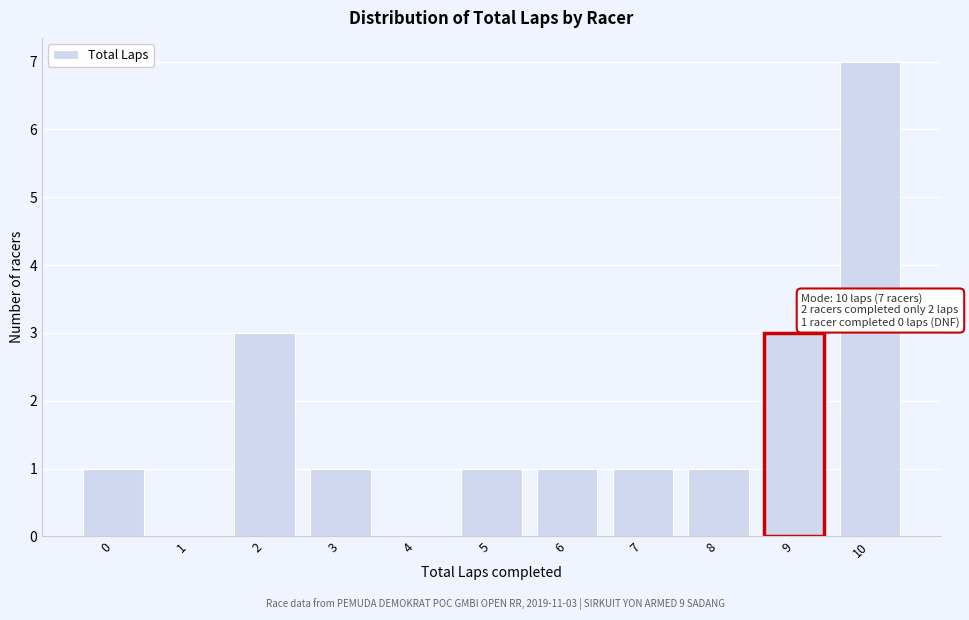

Reading left to right, list all the values displayed in this chart.

0=1	1=0	2=3	3=1	4=0	5=1	6=1	7=1	8=1	9=3	10=7